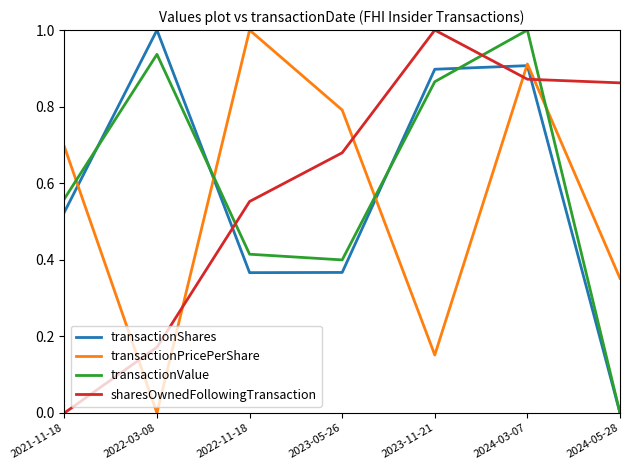

Is the value of transactionShares at 2024-05-28 greater than the value of sharesOwnedFollowingTransaction at 2022-03-08?

No